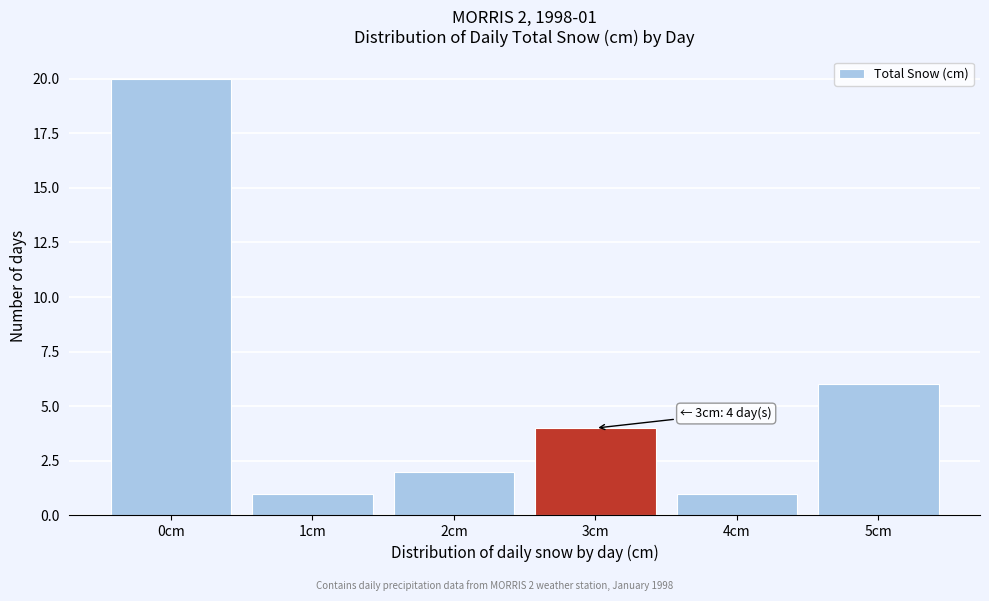

Reading left to right, extract all data points from this chart.

0cm=20	1cm=1	2cm=2	3cm=4	4cm=1	5cm=6